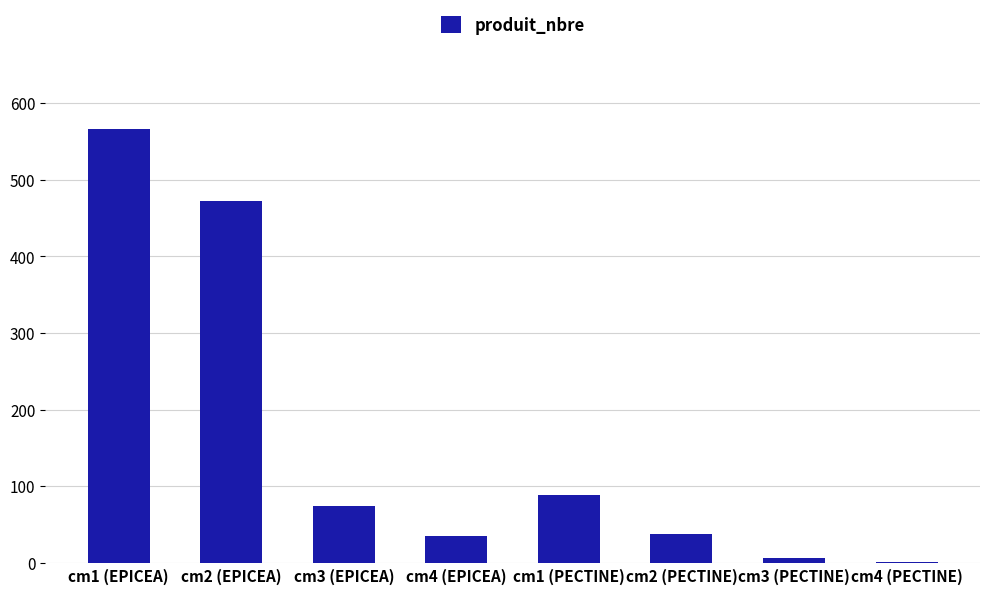

Which category has the highest value across all series?

cm1 (EPICEA)